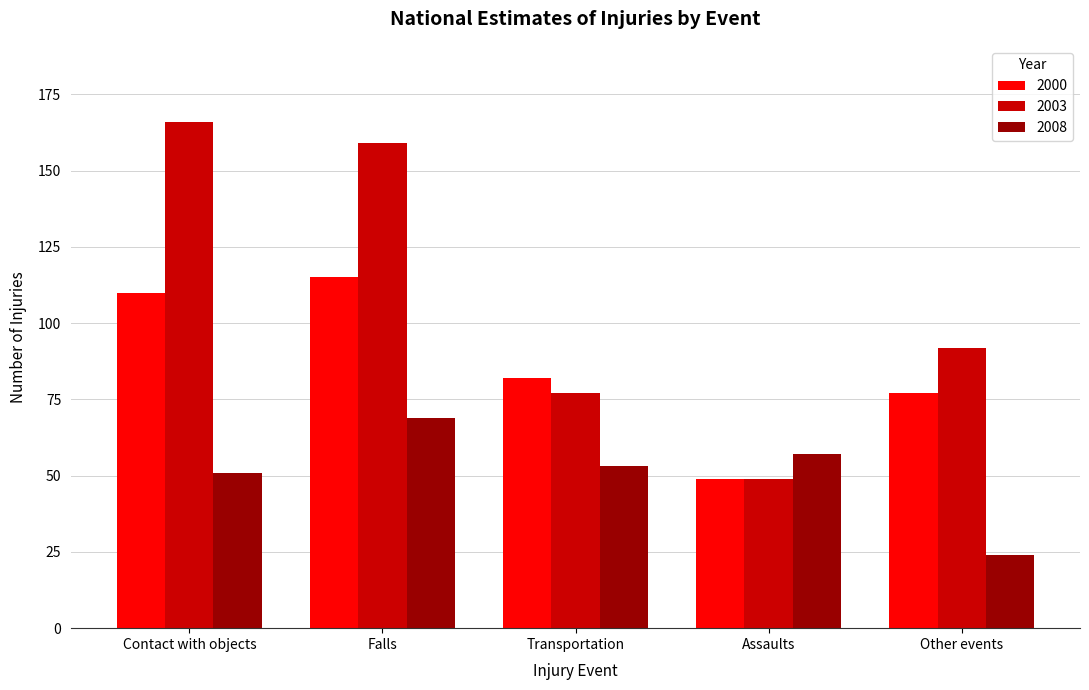

Are the bars grouped side by side (vs. stacked)?

Yes